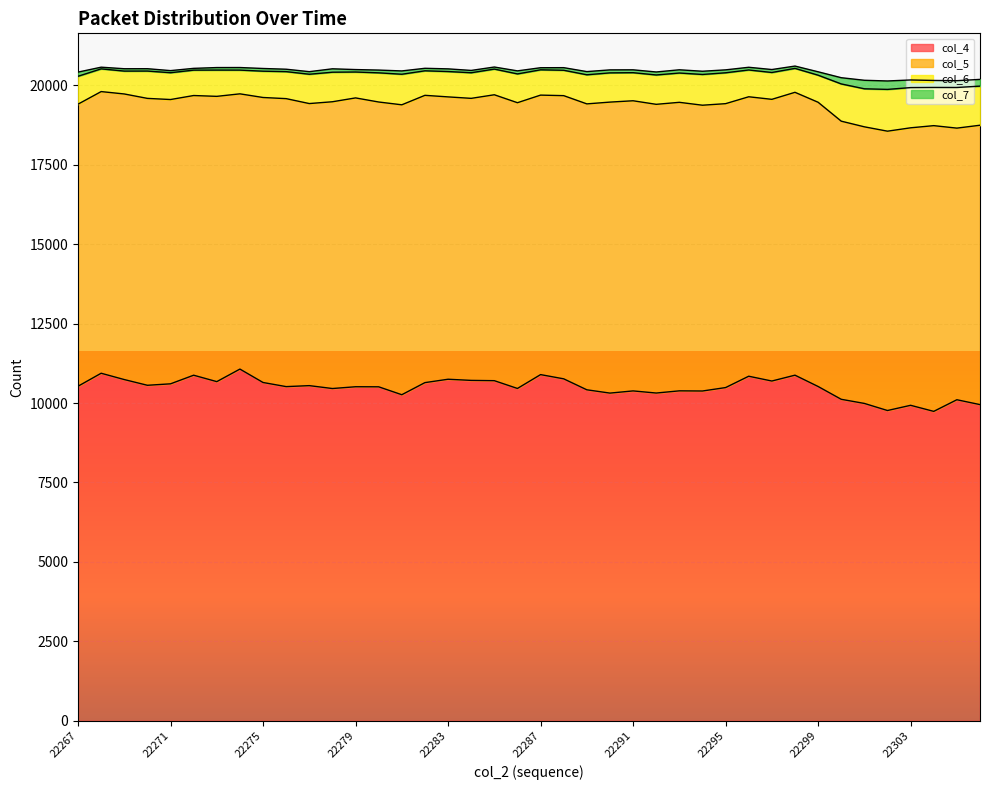

Which series has the widest spread of values?

col_4